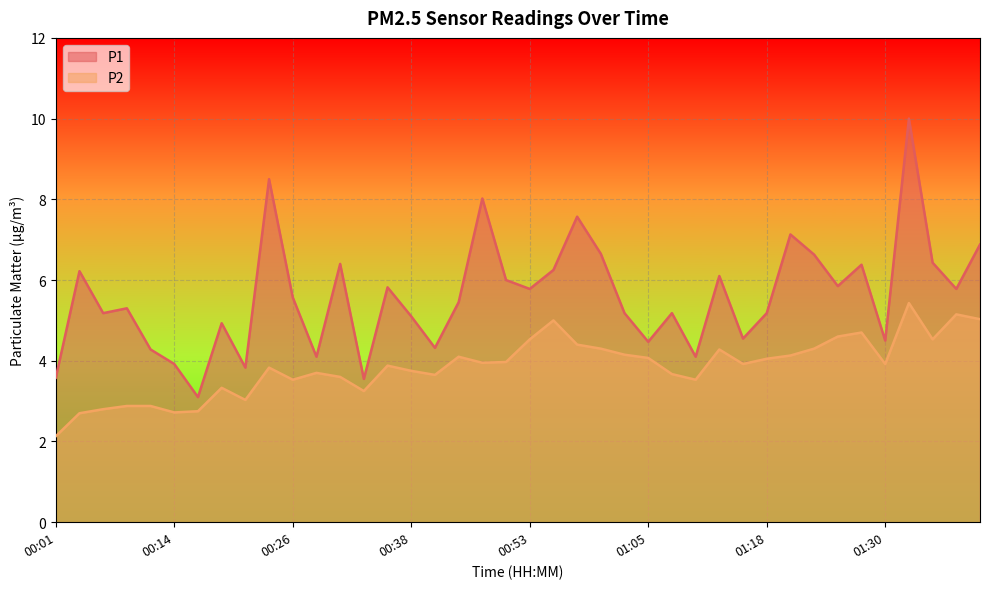

How many values in the P1 series are below 5?

13